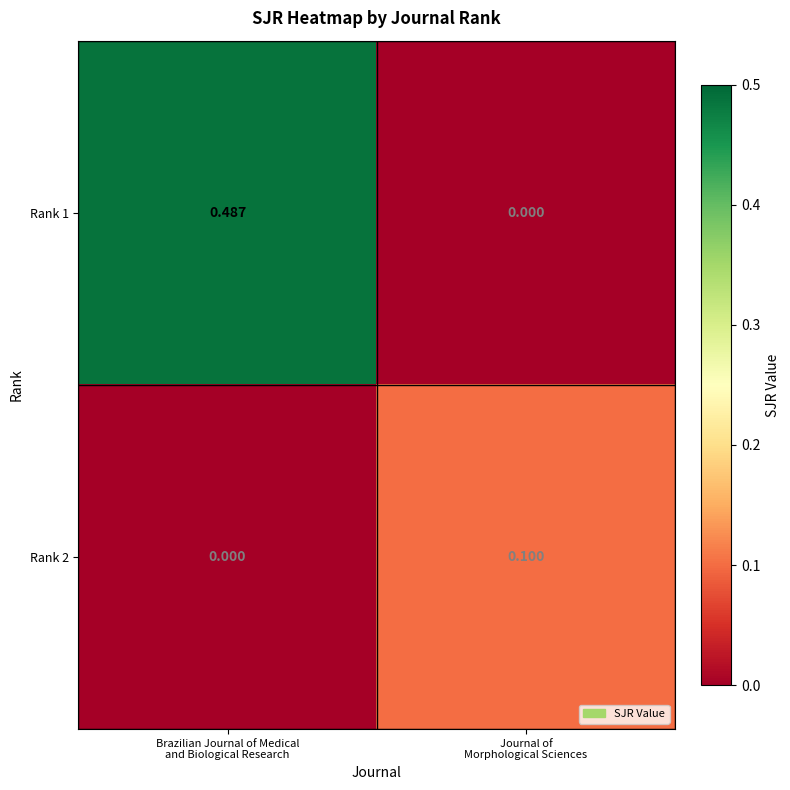

List the series in order of their peak value, highest first.

Rank 1, Rank 2